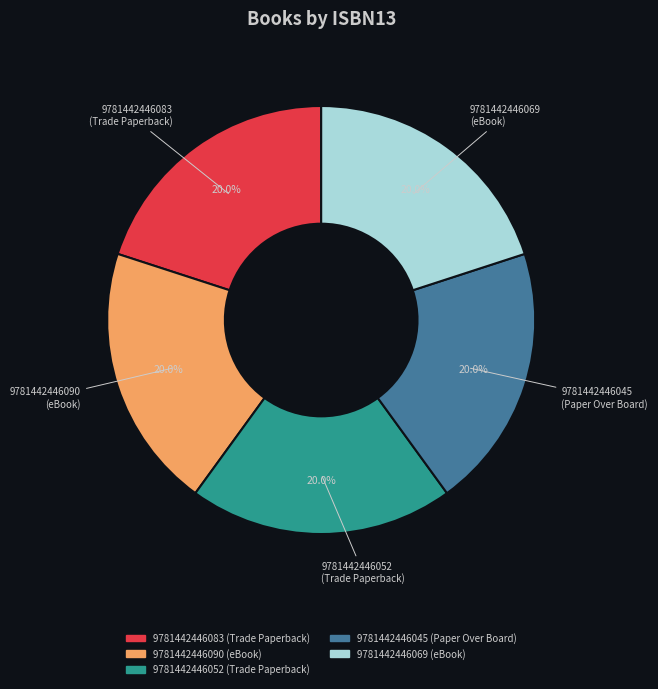

Is the sum of 9781442446045 and 9781442446069 greater than half?

No